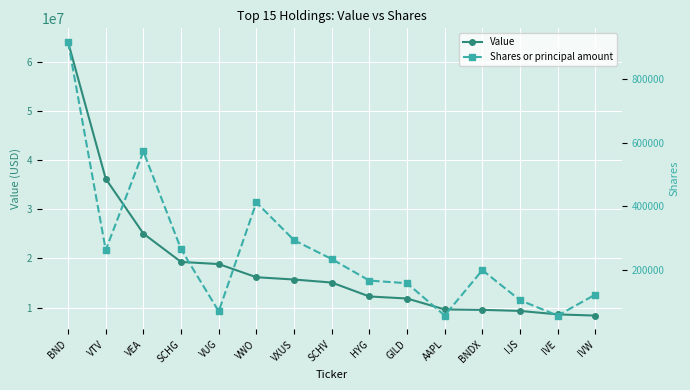

Between IJS and IVW, which is larger?

IJS